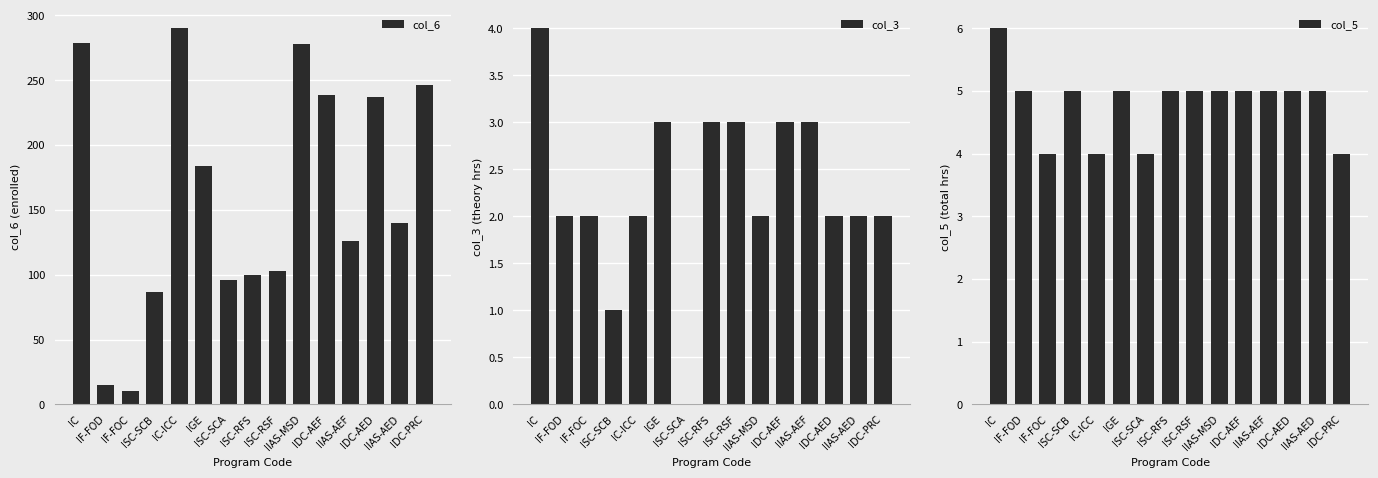

How many values in the col_3 series are below 2?

2